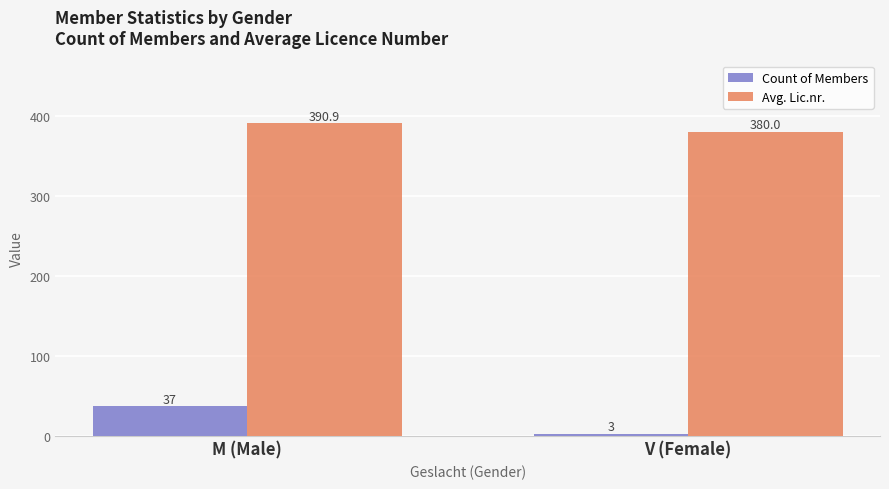

Which series has the largest range (max minus min)?

Count of Members